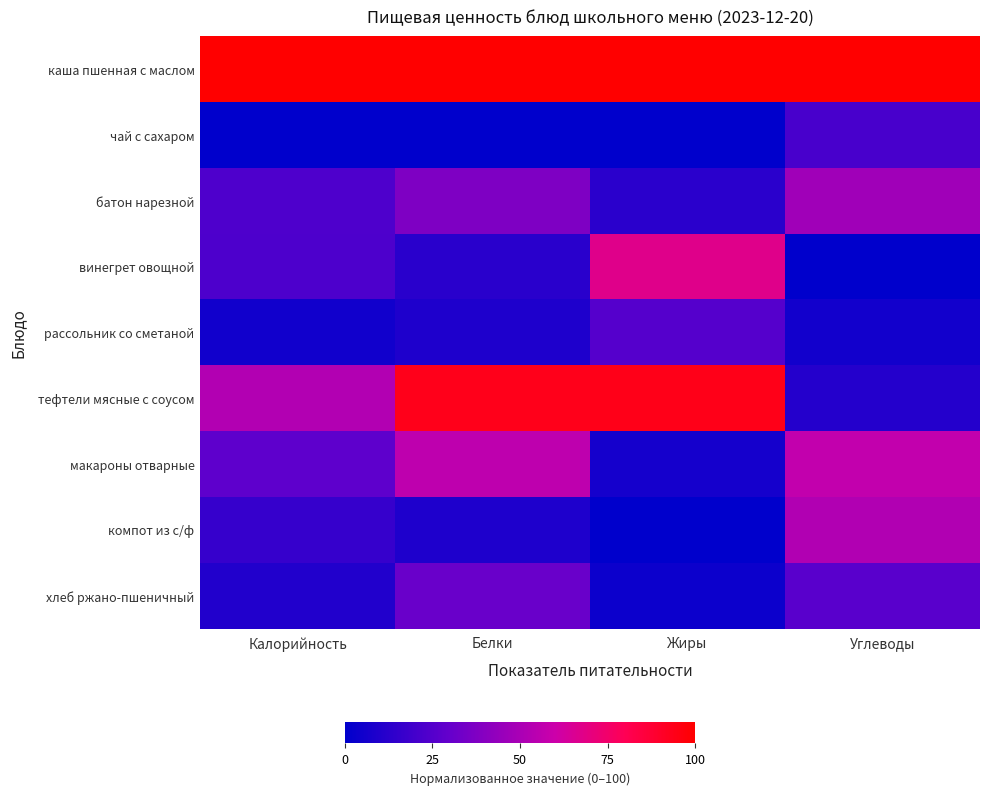

List the series in order of their peak value, lowest first.

чай с сахаром, рассольник со сметаной, хлеб ржано-пшеничный, батон нарезной, компот из с/ф, макароны отварные, винегрет овощной, тефтели мясные с соусом, каша пшенная с маслом